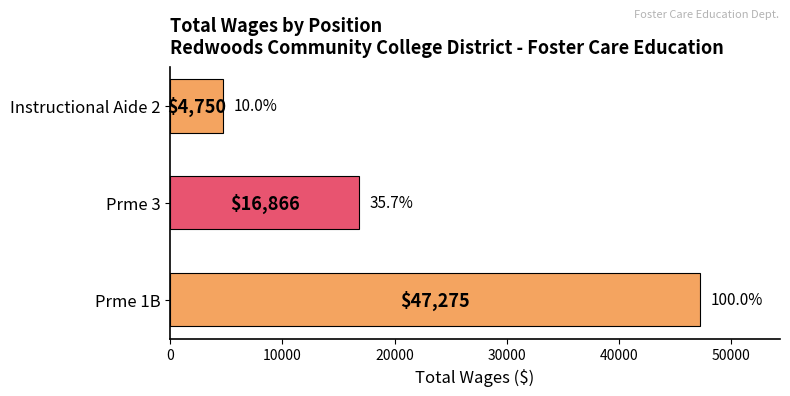

List the labels in order of value, largest first.

Prme 1B, Prme 3, Instructional Aide 2